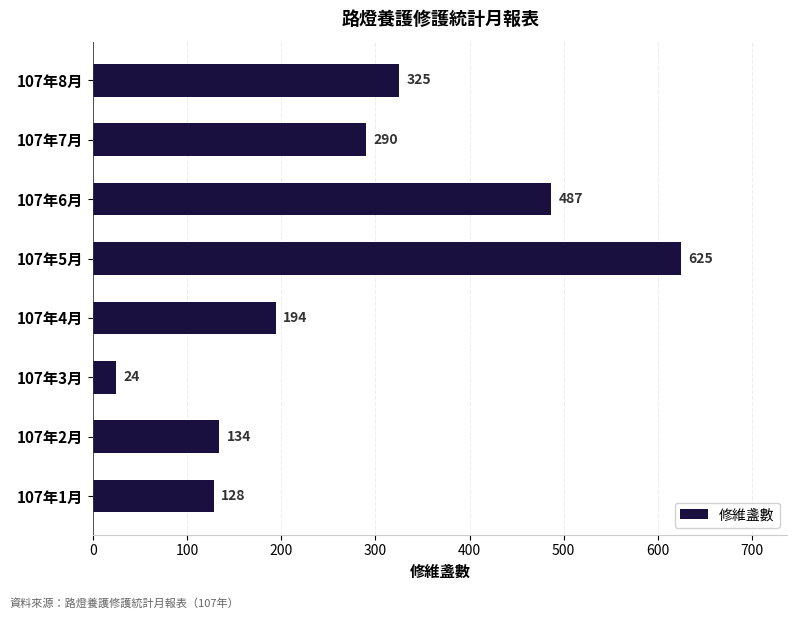

Which label corresponds to the smallest value in the chart?

107年3月